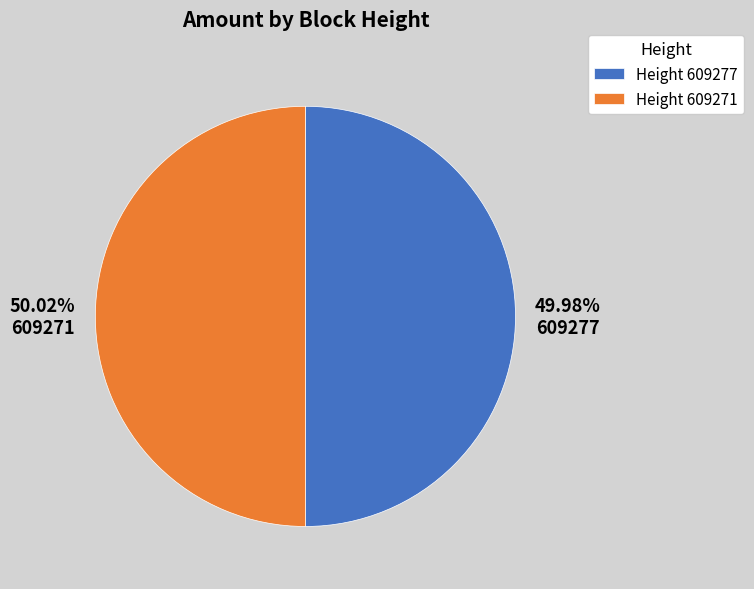

Is there a majority slice in this chart?

Yes